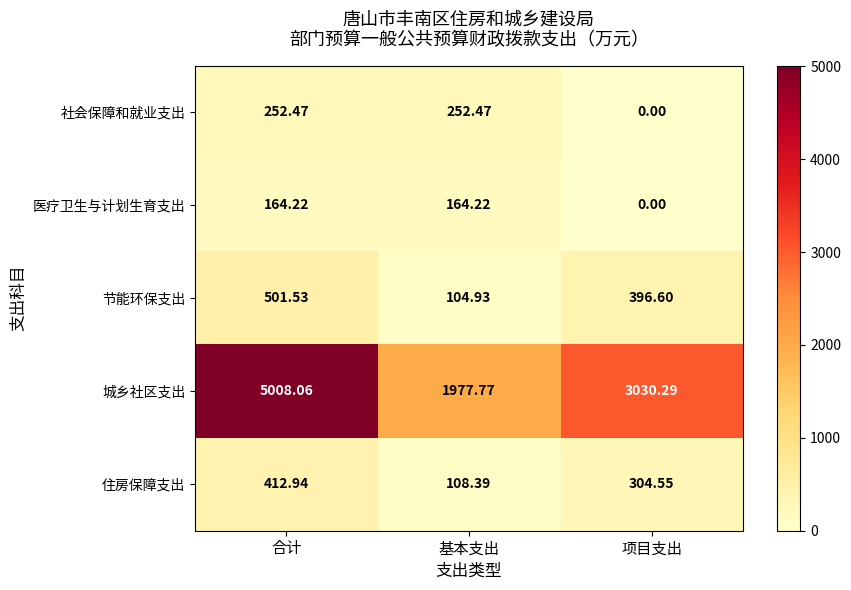

At which category does the chart reach its minimum across all series?

项目支出